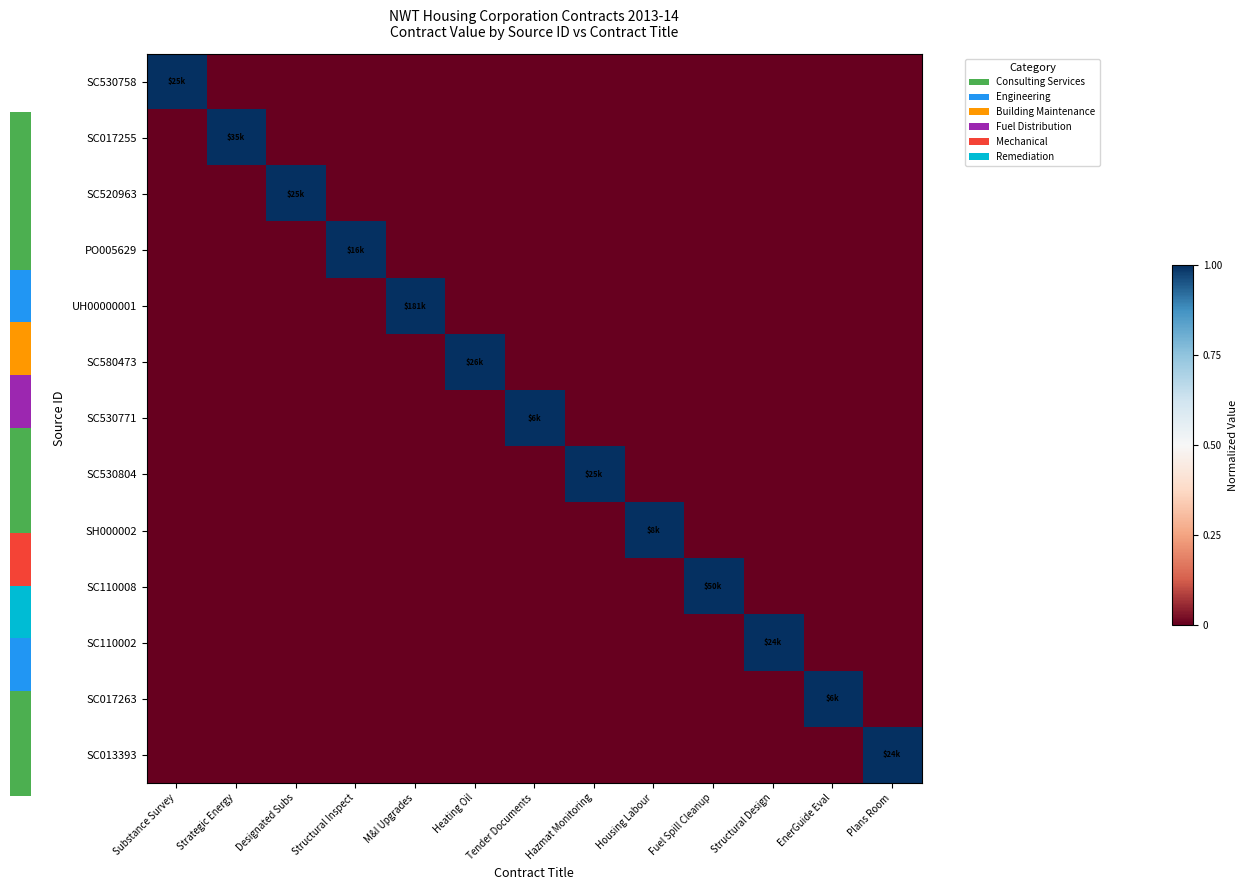

Count the number of data series in this chart.

13